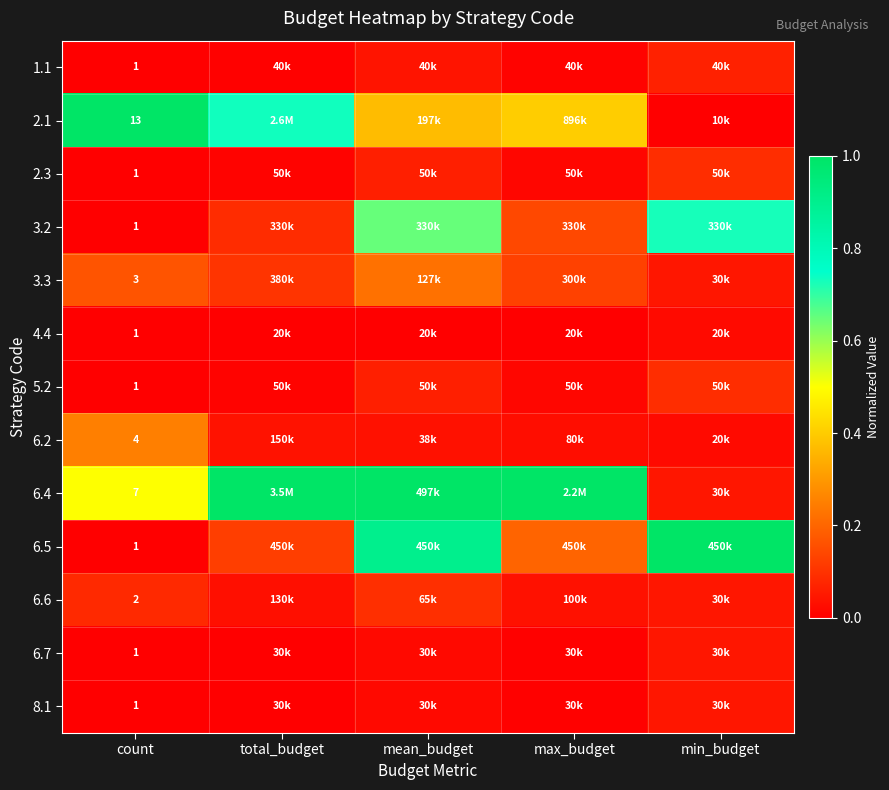

The value of 2.1 at max_budget is 0.4. True or false?

True